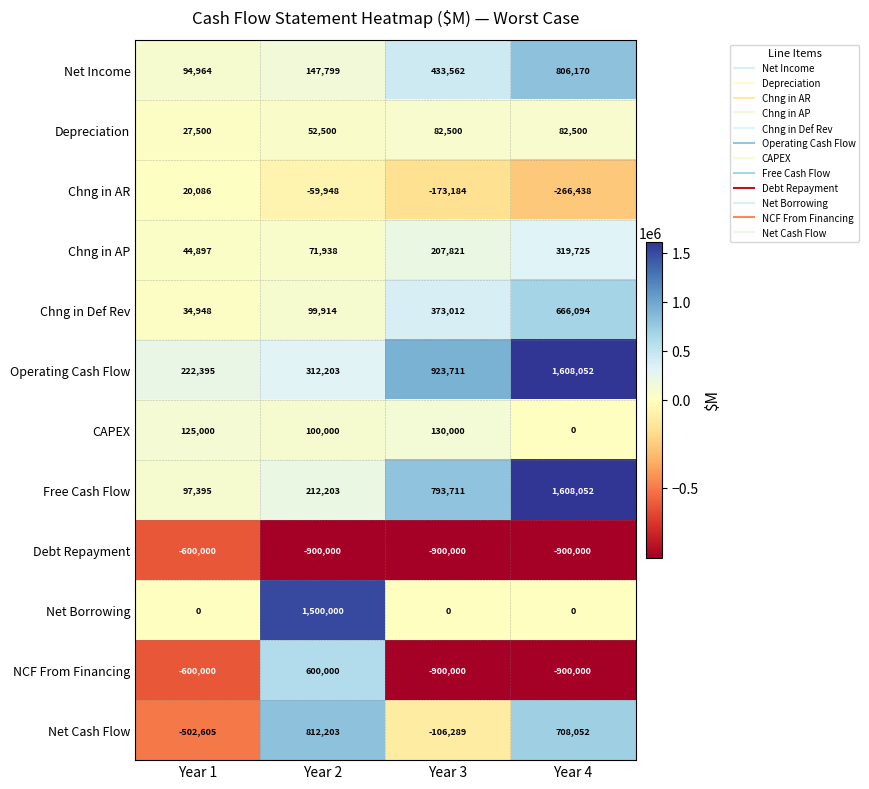

The value of Chng in AR at Year 1 is 20086. True or false?

True